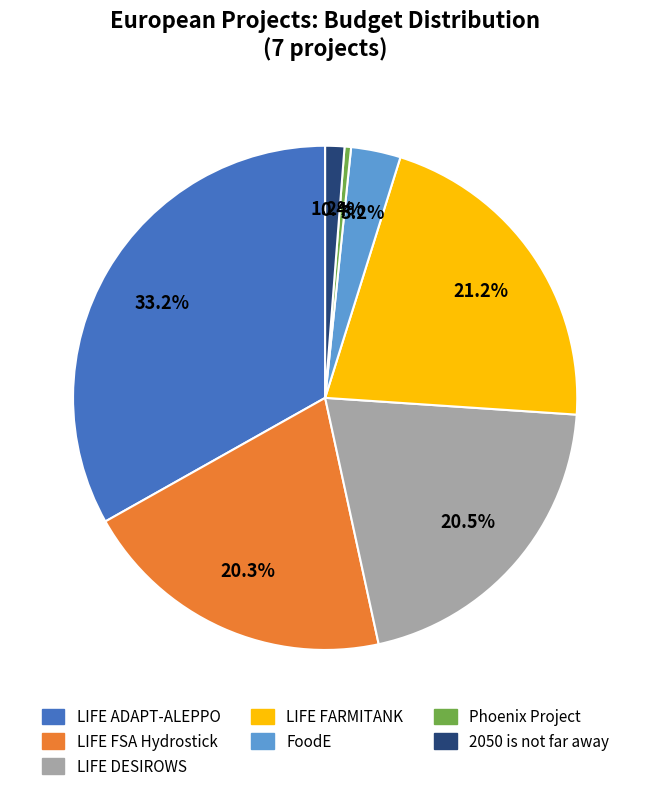

Is it true that LIFE FARMITANK is 21% of the pie?

True